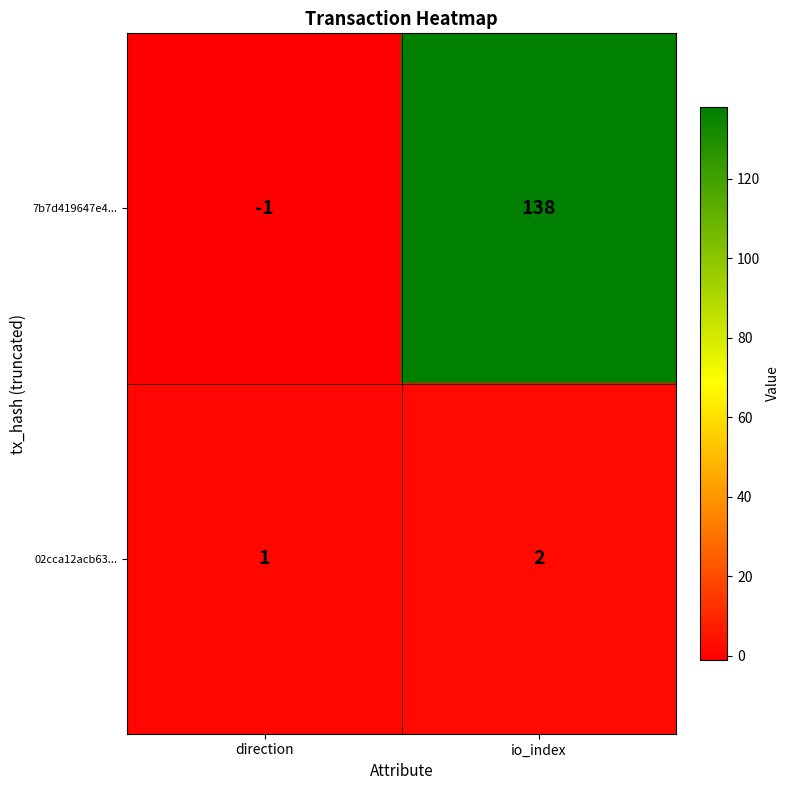

Reading left to right, what are all the values shown in this chart?

7b7d419647e4...: -1	138
02cca12acb63...: 1	2